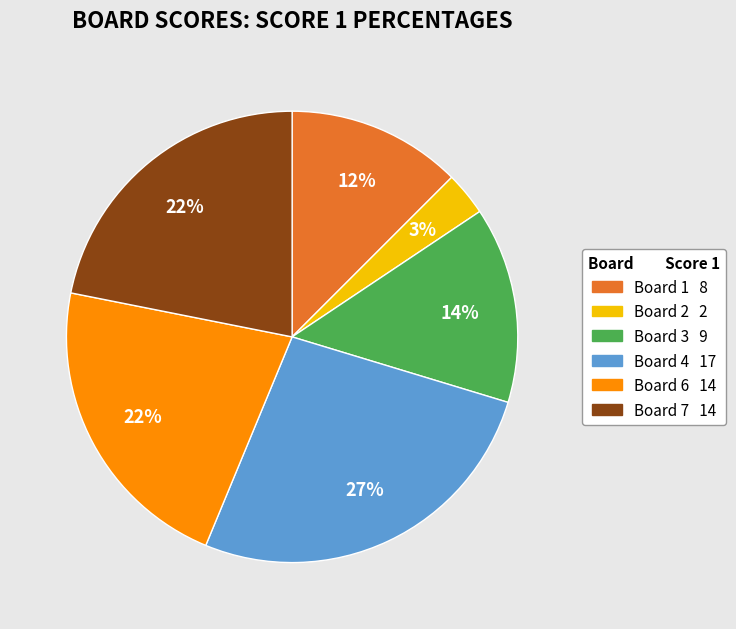

Does any single category account for the majority?

No